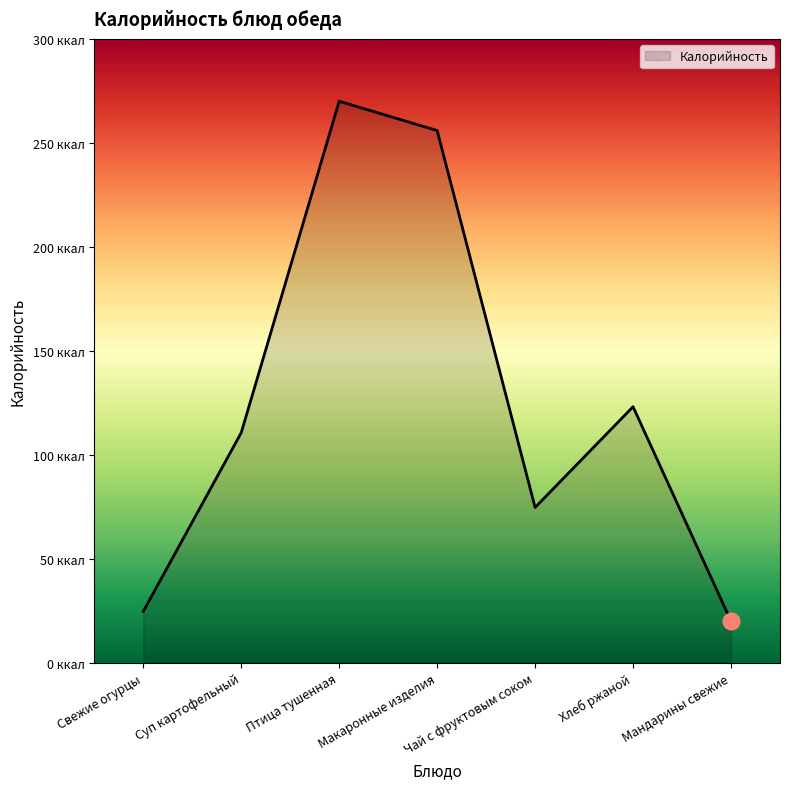

What is the greatest value displayed?

270.0